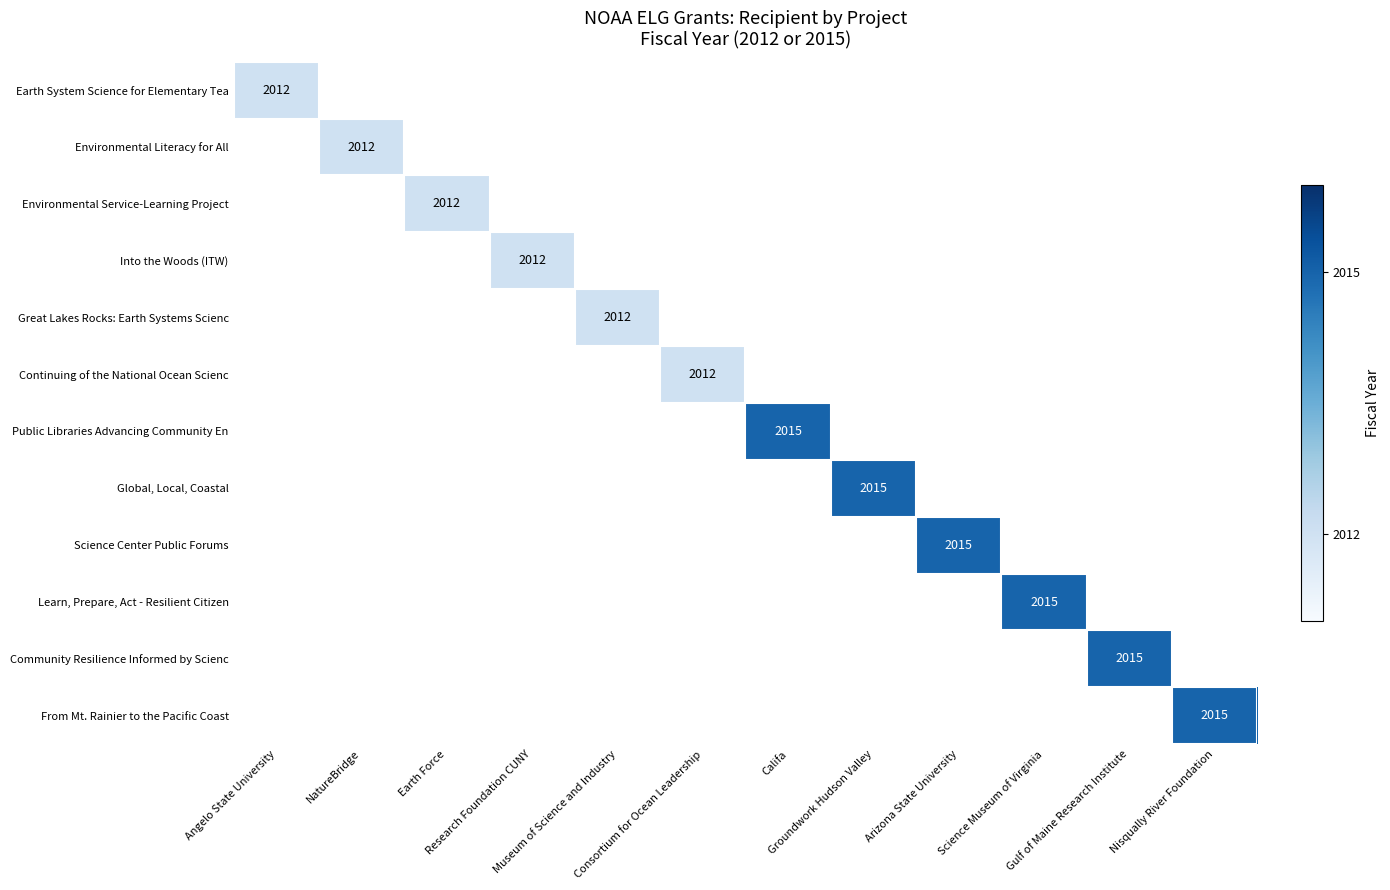

How many values in Global, Local, Coastal are above zero?

1